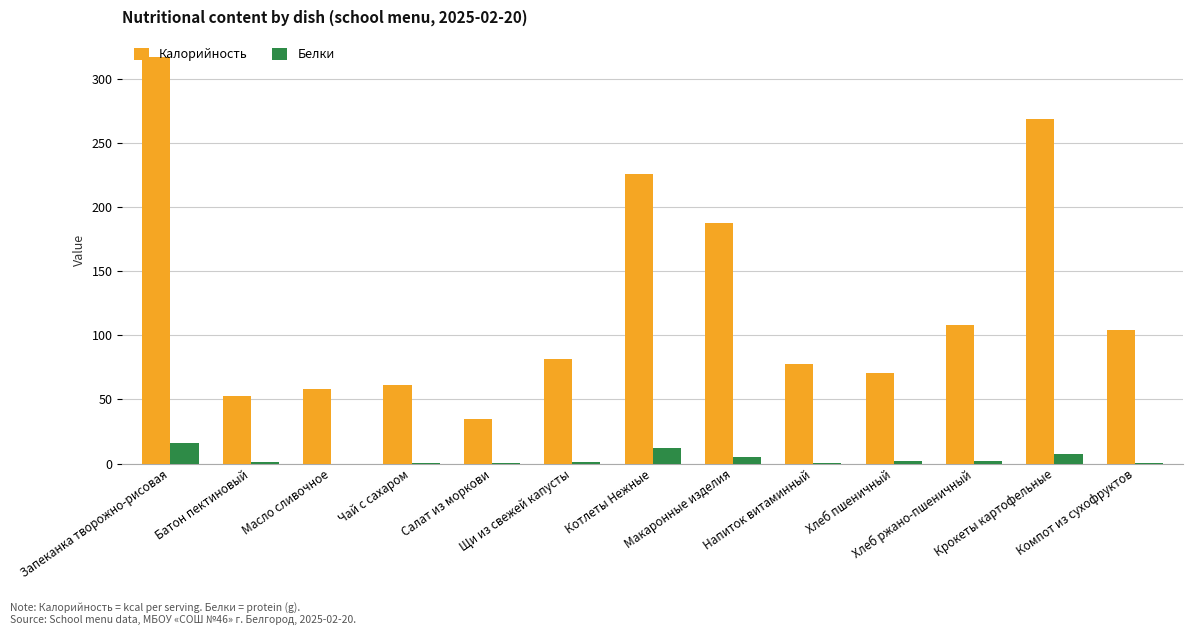

How many data points in Калорийность are above 81?

7